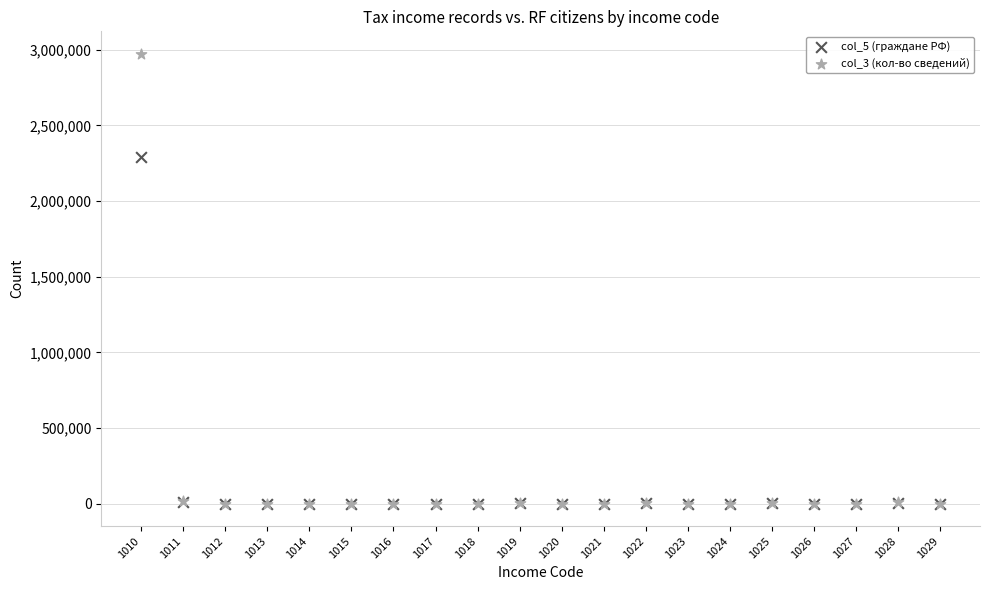

Across all series, what Y value is closest to 1486841?

2293639